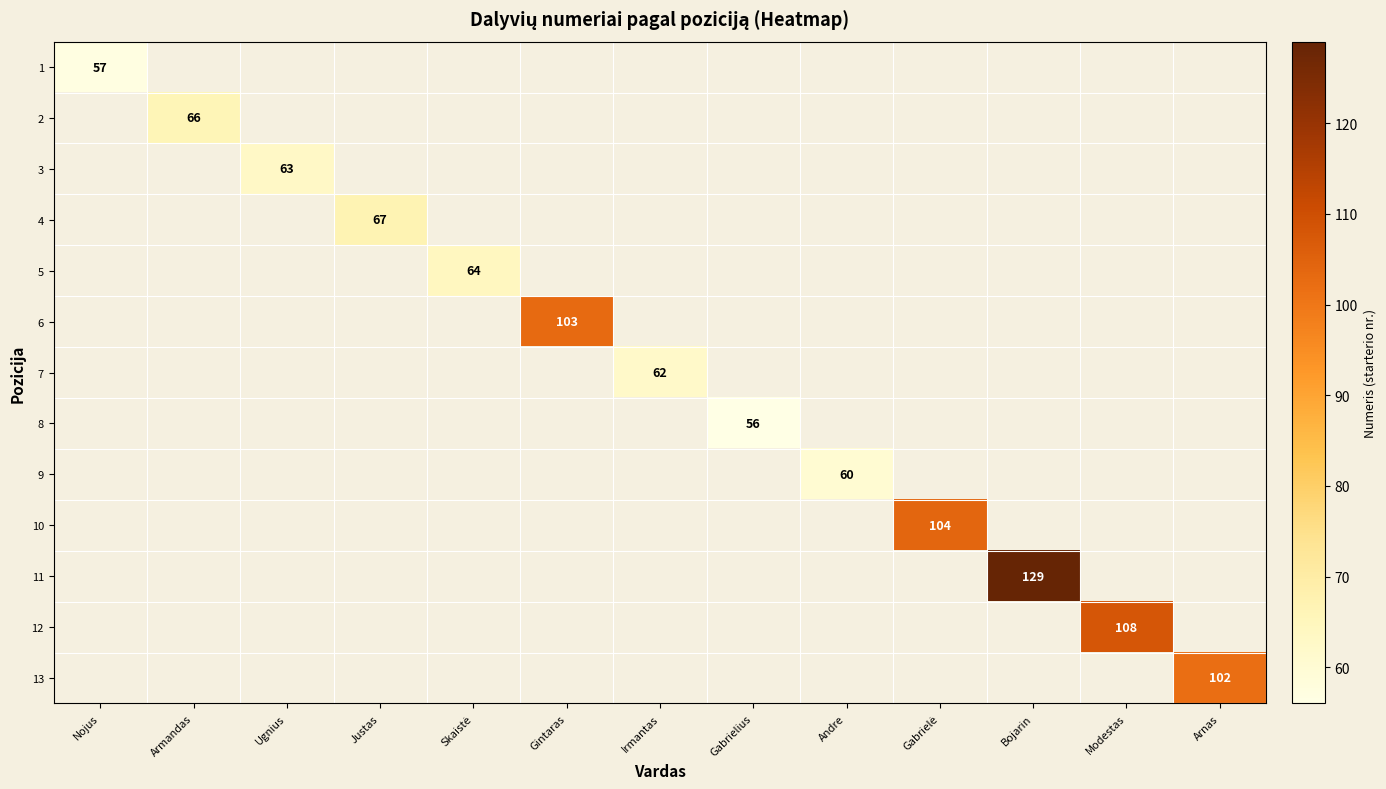

True or false: 8 has a value of 56 at Gabrielius.

True